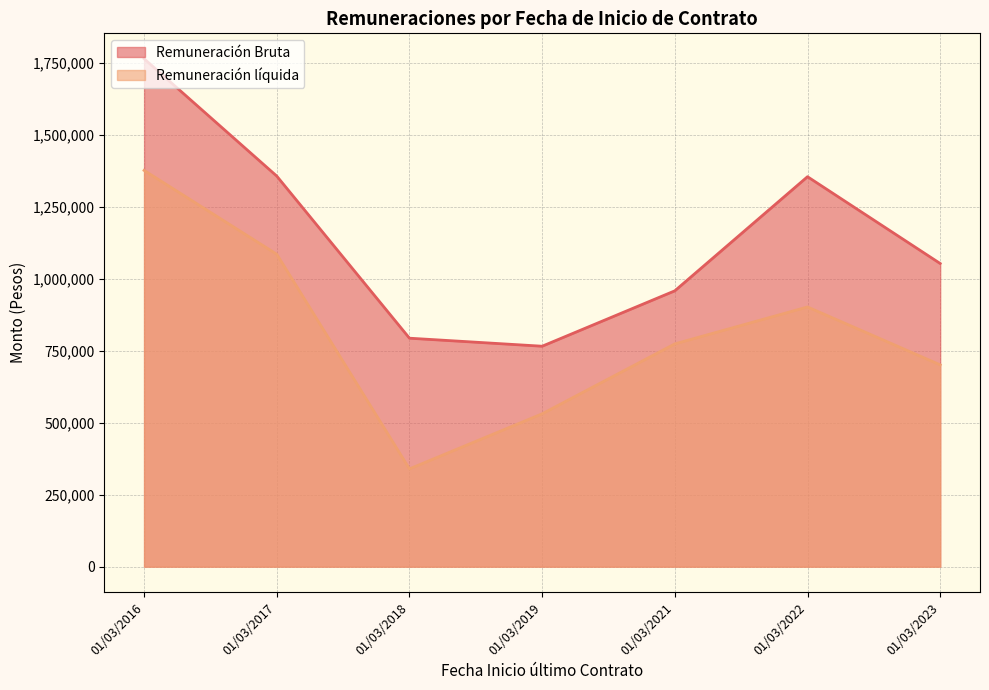

What is the smallest value displayed?

339828.0